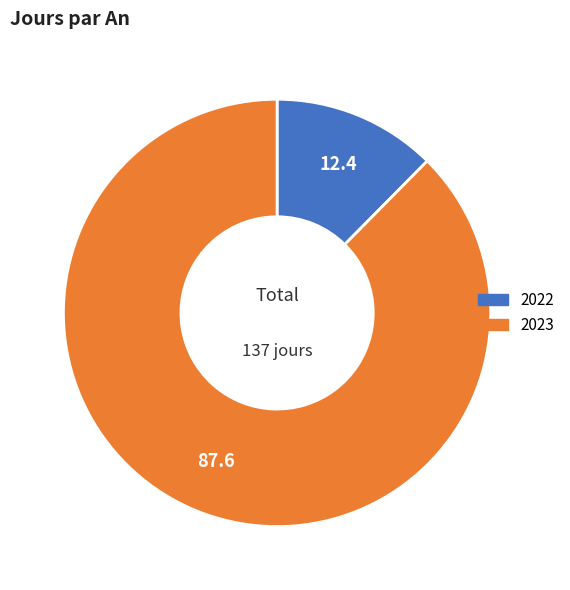

Rank the categories by value from highest to lowest.

2023, 2022